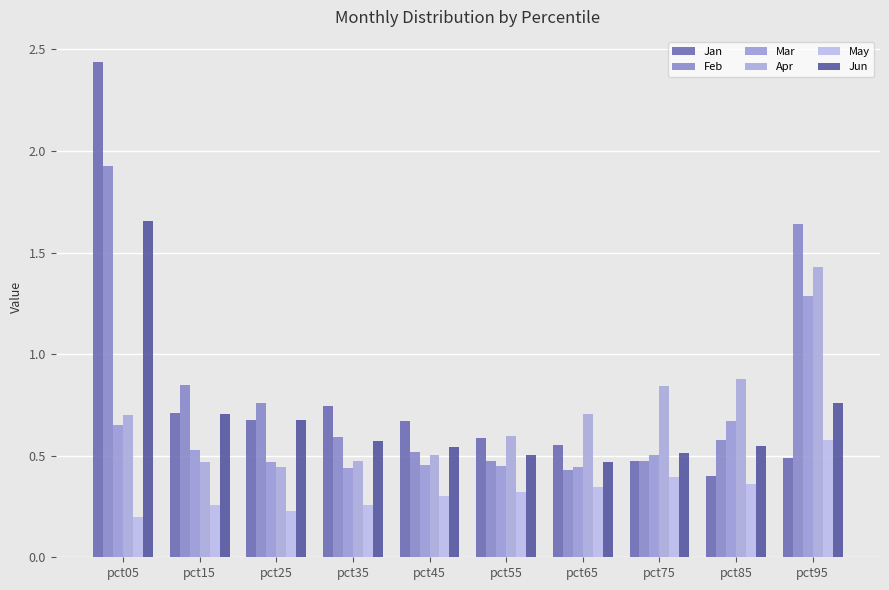

Does the chart contain any negative values?

No